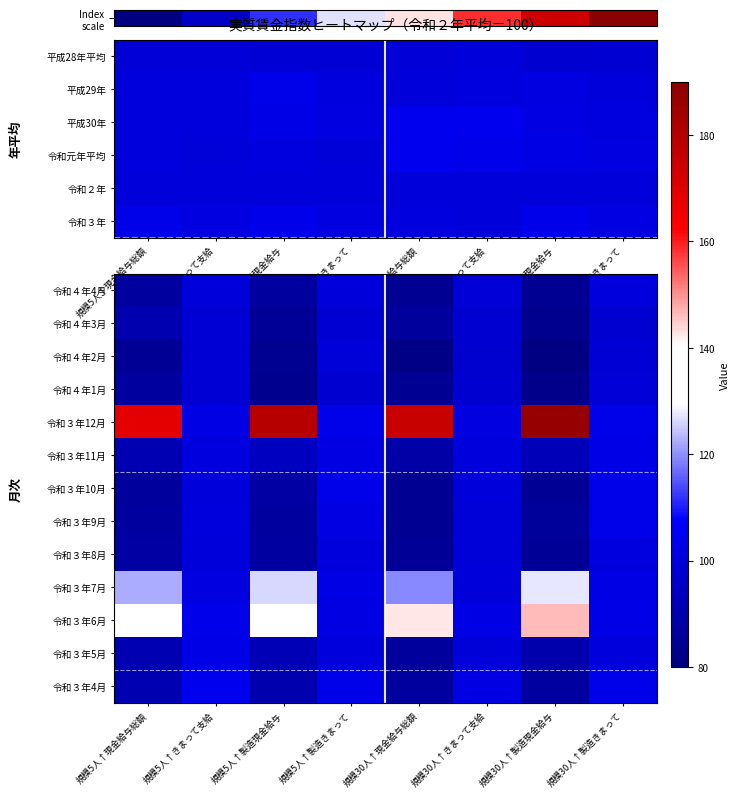

Which has a higher value, 規模5人↑製造現金給与 or 規模30人↑きまって支給?

規模30人↑きまって支給